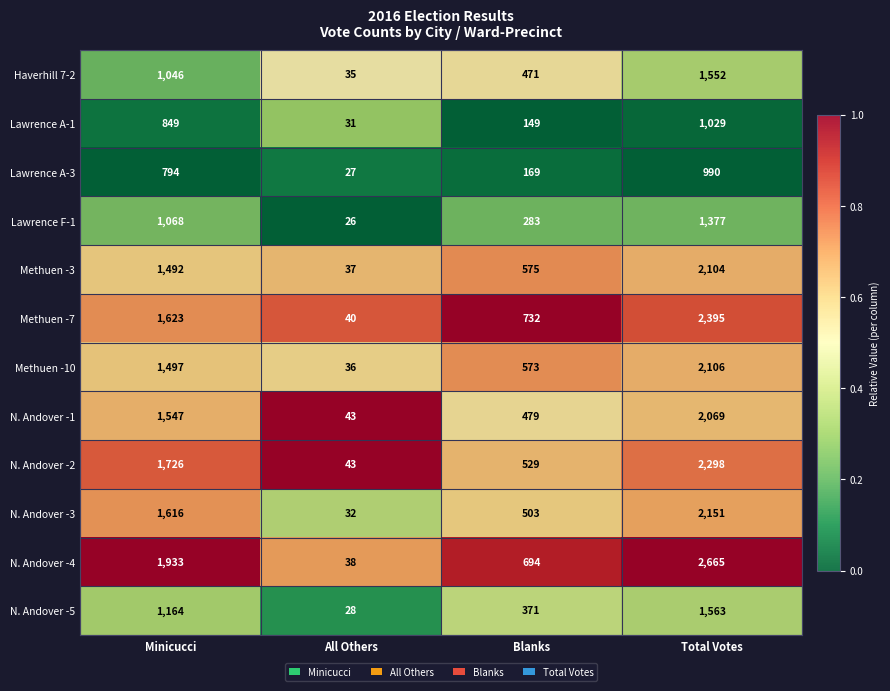

Is it true that Haverhill 7-2 equals 1046 at Minicucci?

True